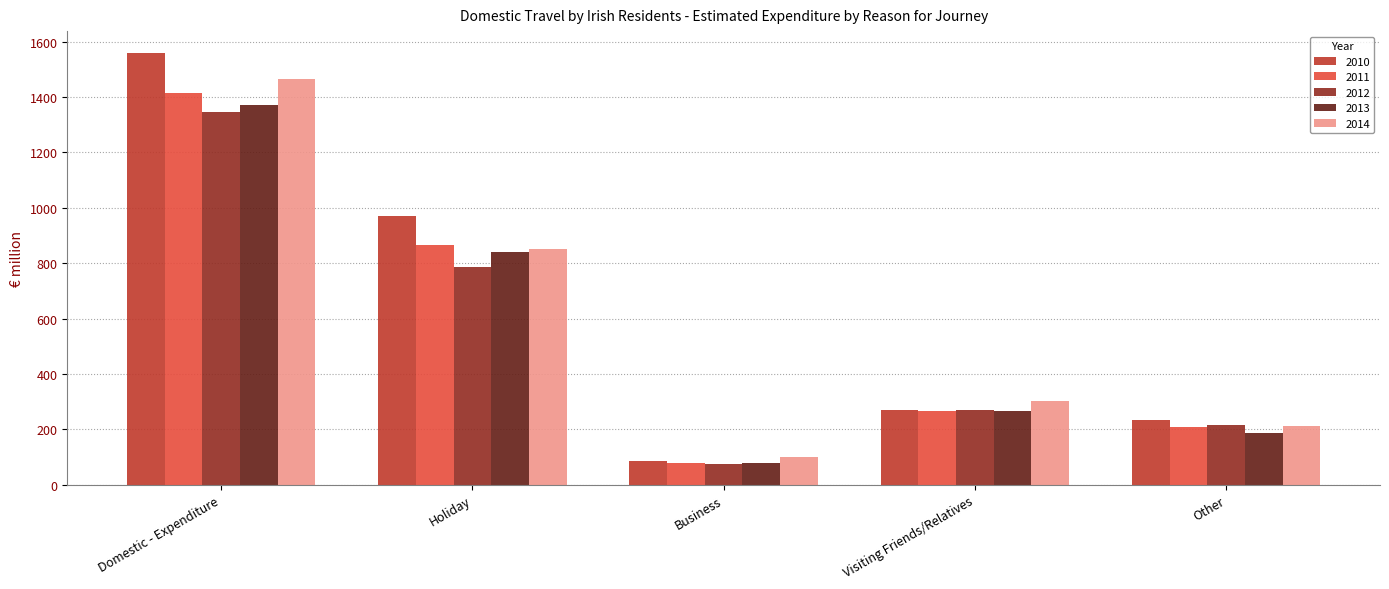

The value of 2011 at Holiday is 864.9. True or false?

True